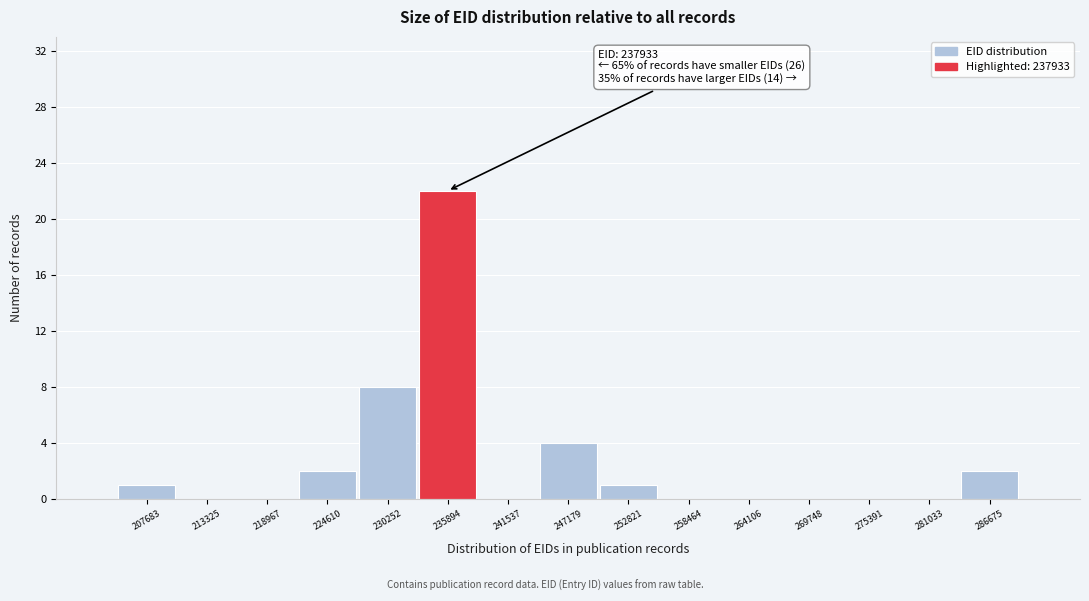

Reading left to right, list all the values displayed in this chart.

207683=1	213325=0	218967=0	224610=2	230252=8	235894=22	241537=0	247179=4	252821=1	258464=0	264106=0	269748=0	275391=0	281033=0	286675=2